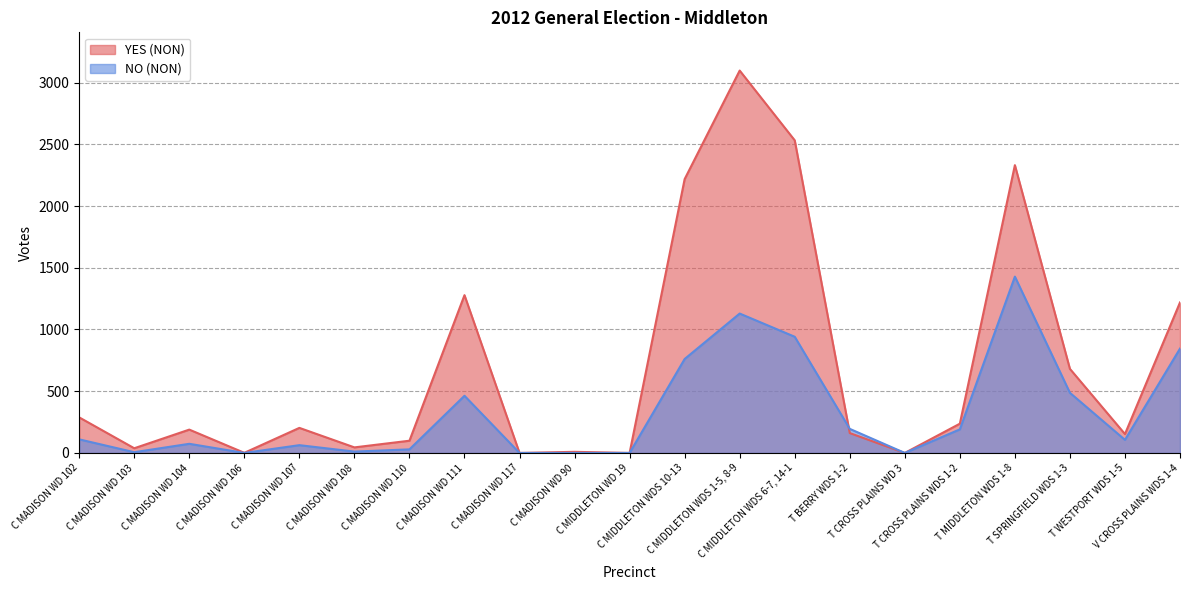

What position from the right is T CROSS PLAINS WDS 1-2?

5